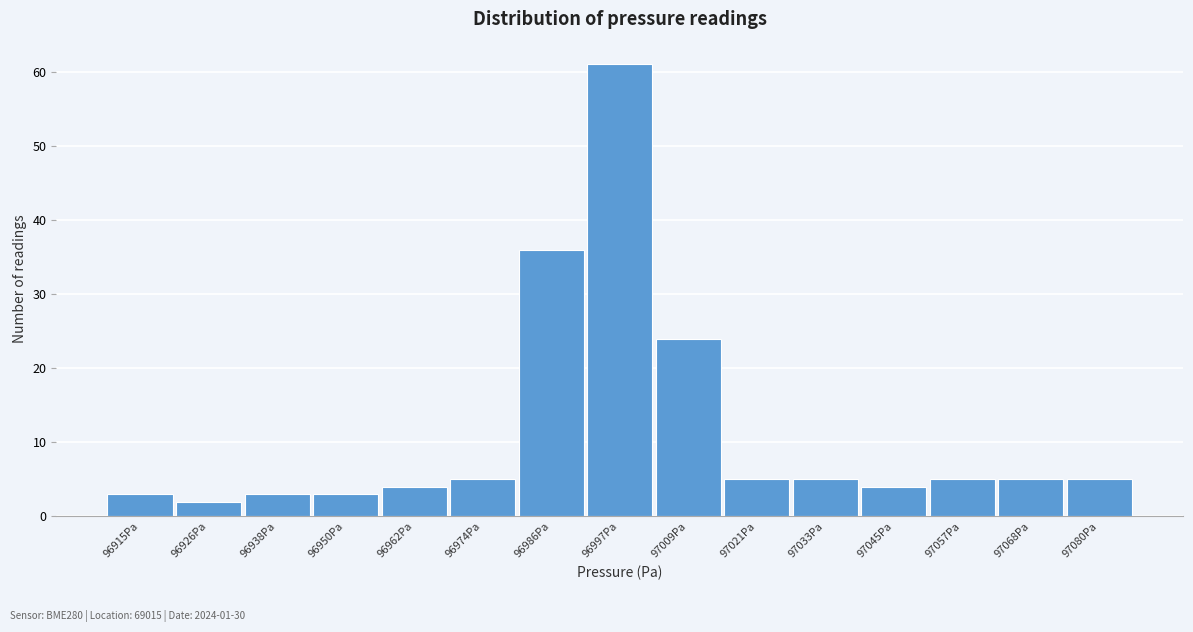

Reading right to left, what are all the values shown in this chart?

97080Pa=5	97068Pa=5	97057Pa=5	97045Pa=4	97033Pa=5	97021Pa=5	97009Pa=24	96997Pa=61	96986Pa=36	96974Pa=5	96962Pa=4	96950Pa=3	96938Pa=3	96926Pa=2	96915Pa=3